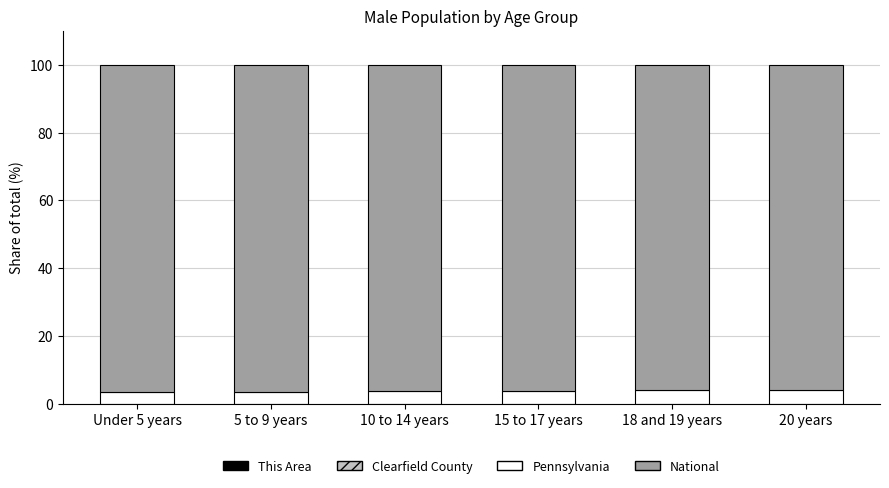

At how many categories does at least one series exceed 71?

6